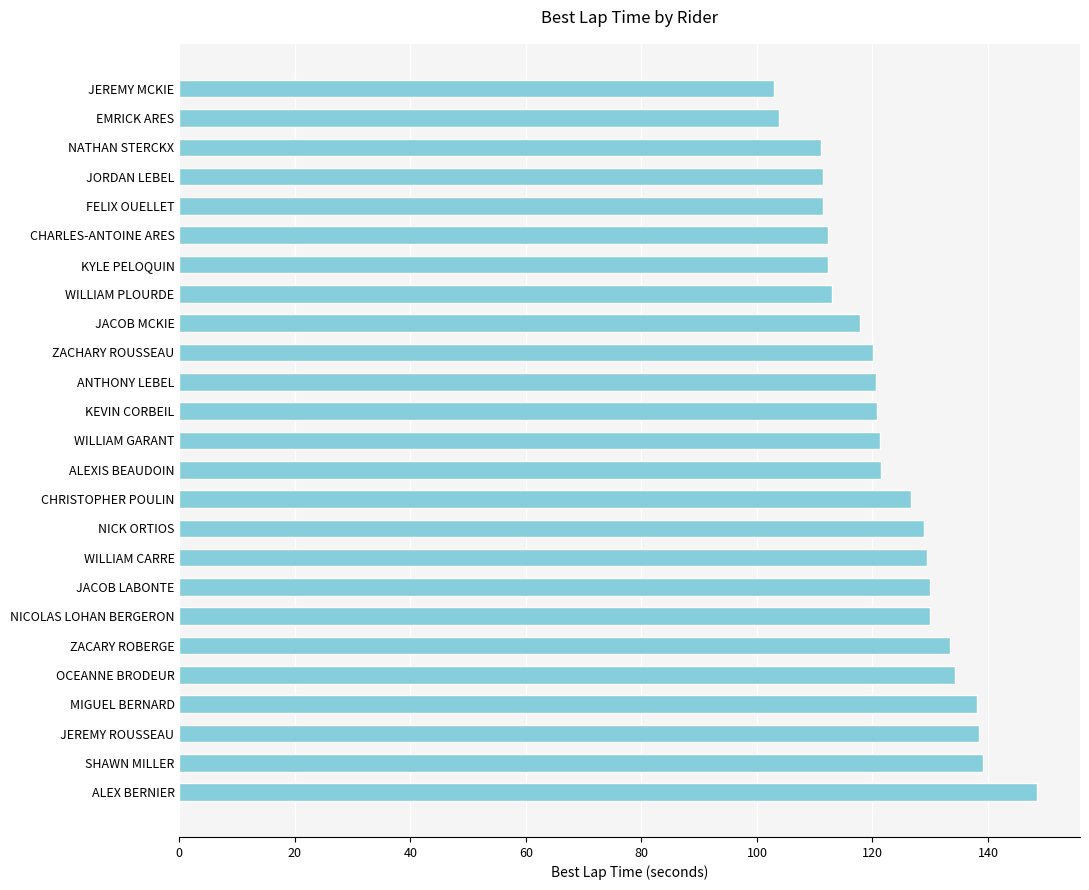

How many categories are shown in the chart?

25